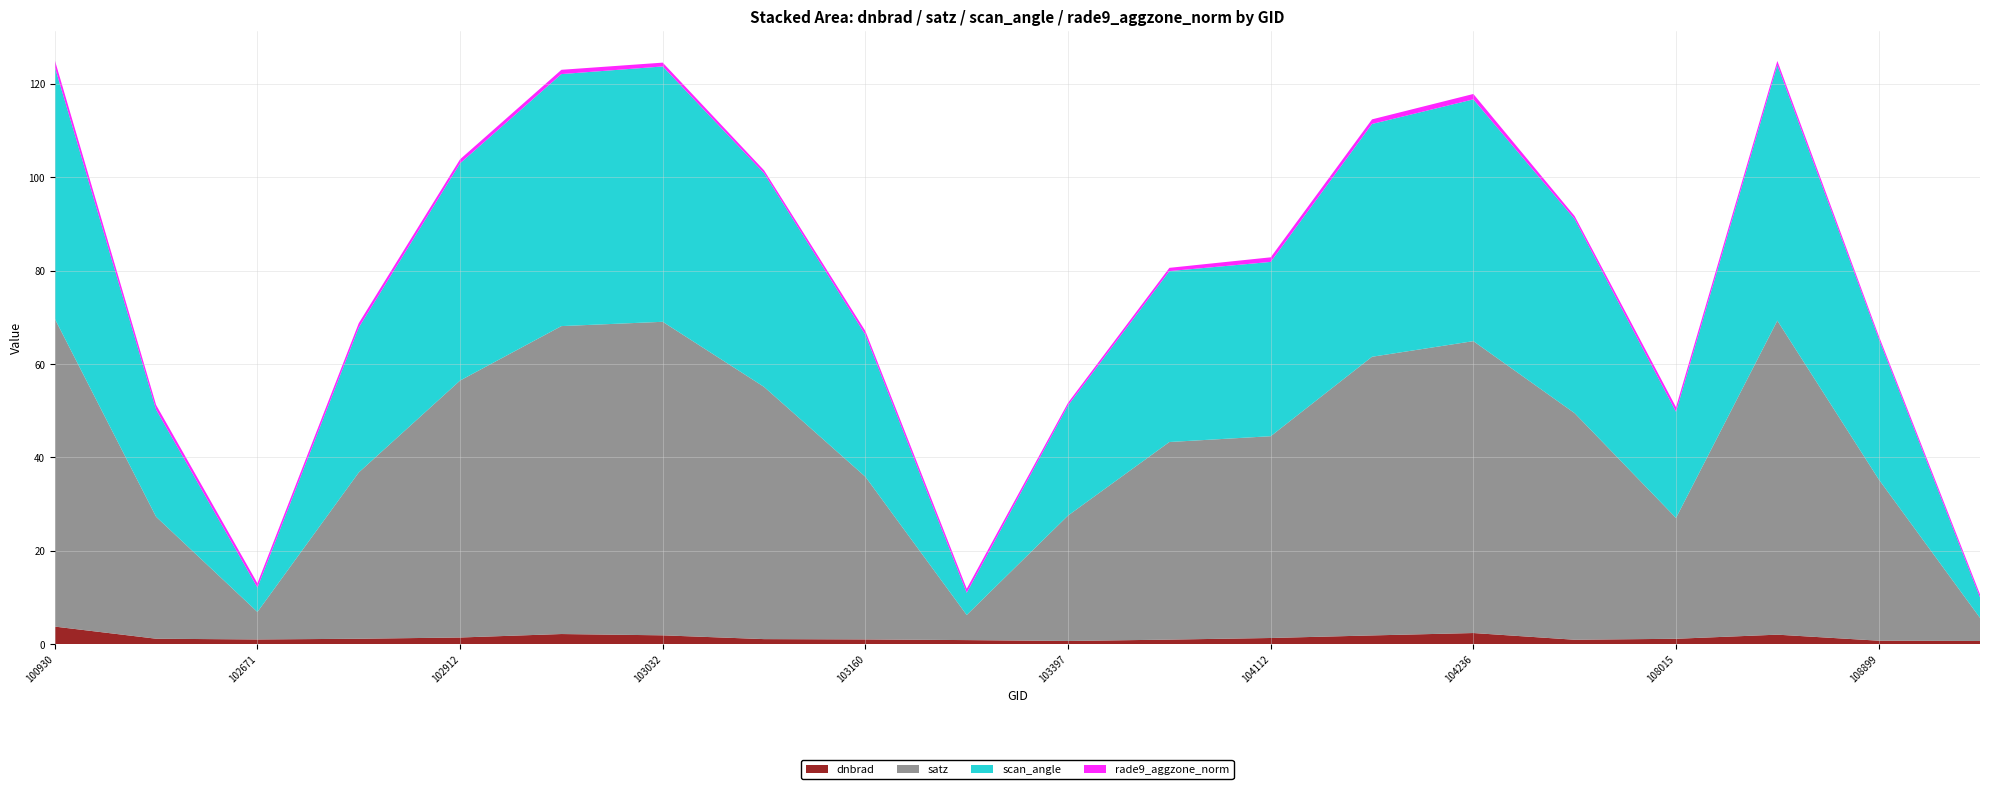

Reading left to right, extract all data points from this chart.

dnbrad: 3.8	1.2	1.0	1.2	1.4	2.2	1.9	1.1	1.0	0.9	0.7	1.0	1.3	1.9	2.4	0.9	1.2	2.0	0.7	0.7
satz: 65.9	26.1	5.9	35.6	55.0	66.0	67.2	54.0	34.8	5.4	26.9	42.3	43.2	59.7	62.5	48.5	25.9	67.3	34.6	5.0
scan_angle: 54.0	22.9	5.2	31.0	46.5	54.0	54.7	45.8	30.4	4.8	23.6	36.6	37.3	49.9	51.8	41.6	22.7	54.8	30.2	4.4
rade9_aggzone_norm: 1.4	1.0	0.9	0.9	0.9	0.9	0.8	0.6	0.8	0.9	0.6	0.7	1.0	1.0	1.2	0.7	1.0	0.9	0.6	0.7